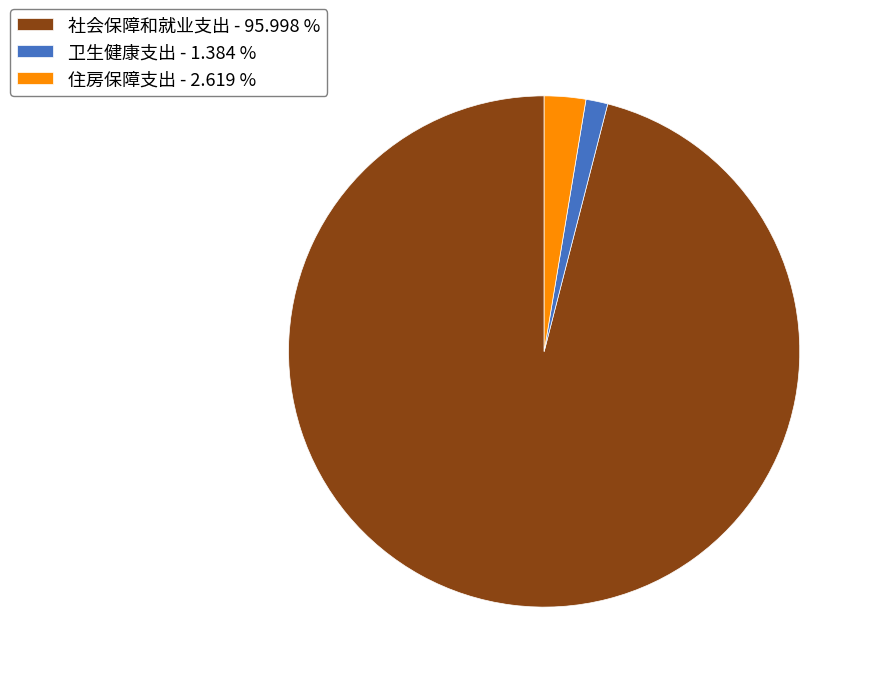

Between 社会保障和就业支出 - 95.998 % and 卫生健康支出 - 1.384 %, which is larger?

社会保障和就业支出 - 95.998 %